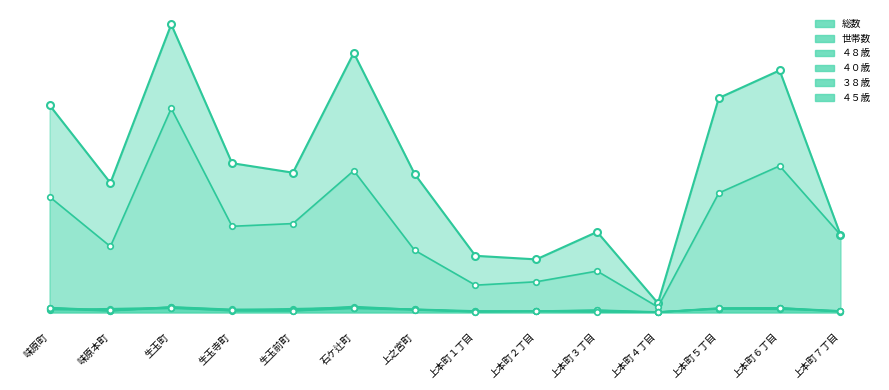

What value does the ４０歳 series have at 上本町７丁目?

5